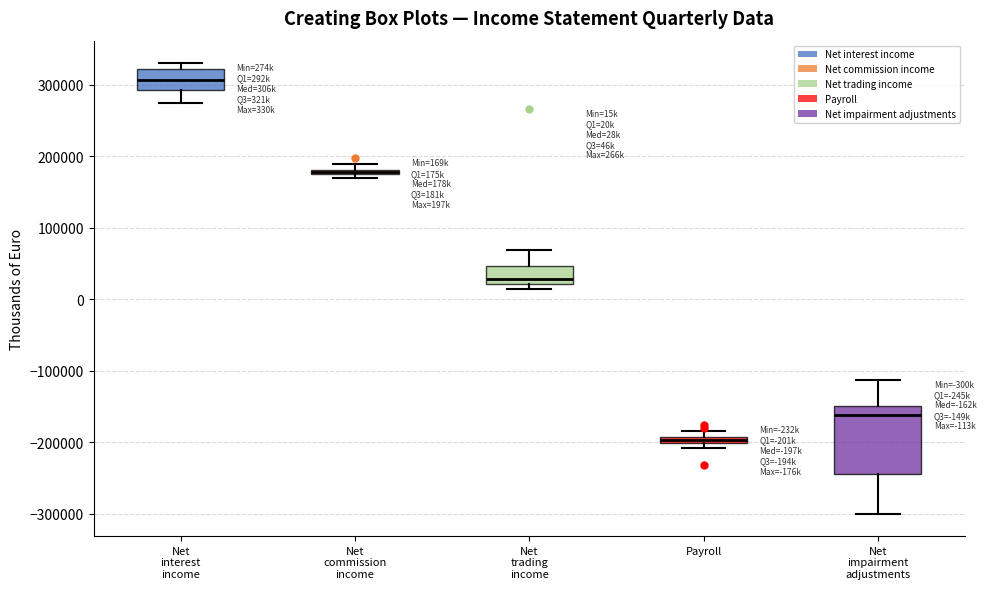

Which box has the highest median line?

Net interest income